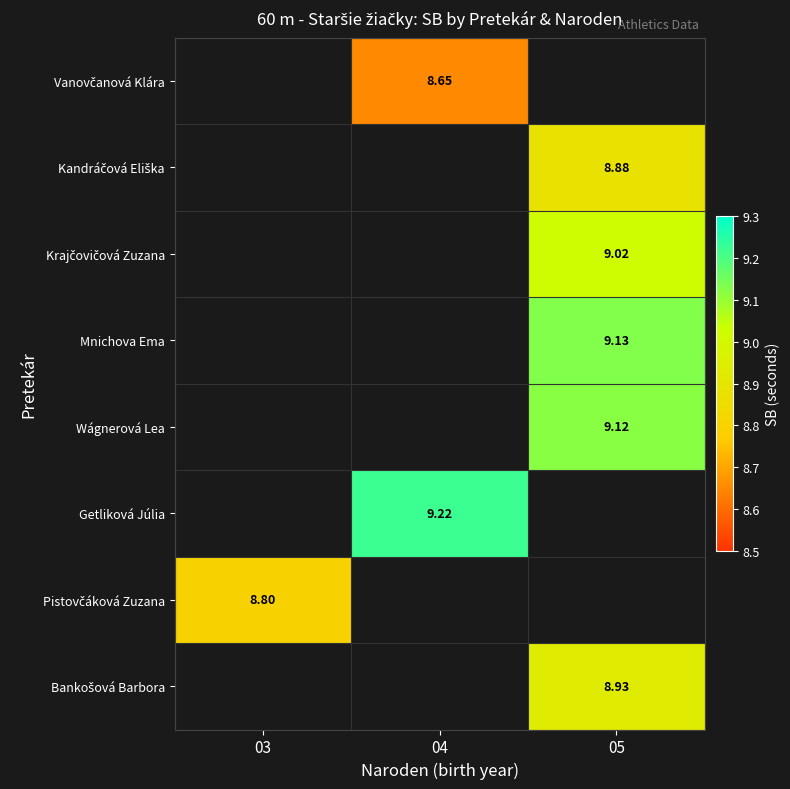

Between 03 and 04, which is larger?

04